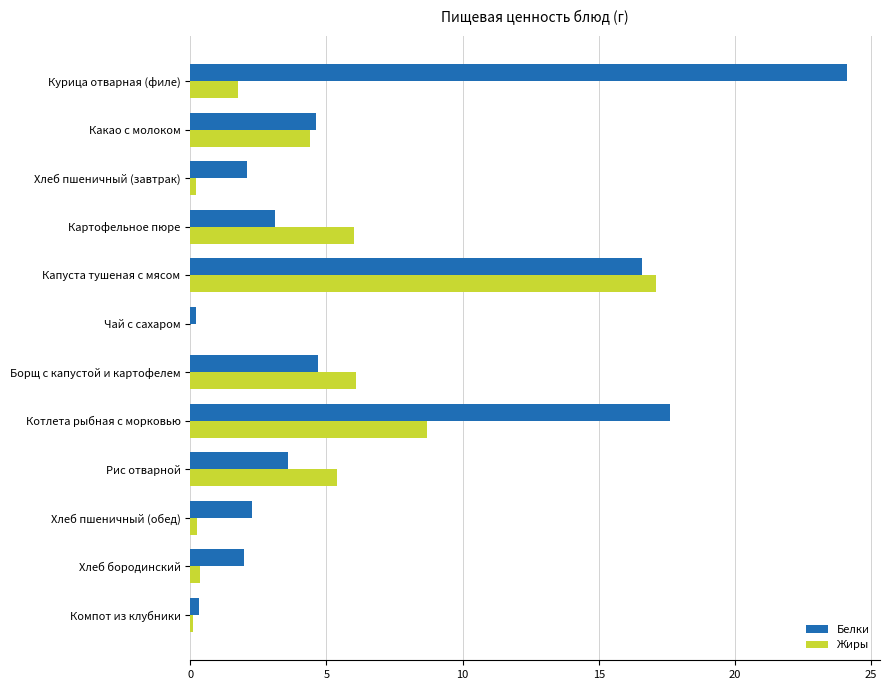

At which category is the sum across all series the highest?

Капуста тушеная с мясом